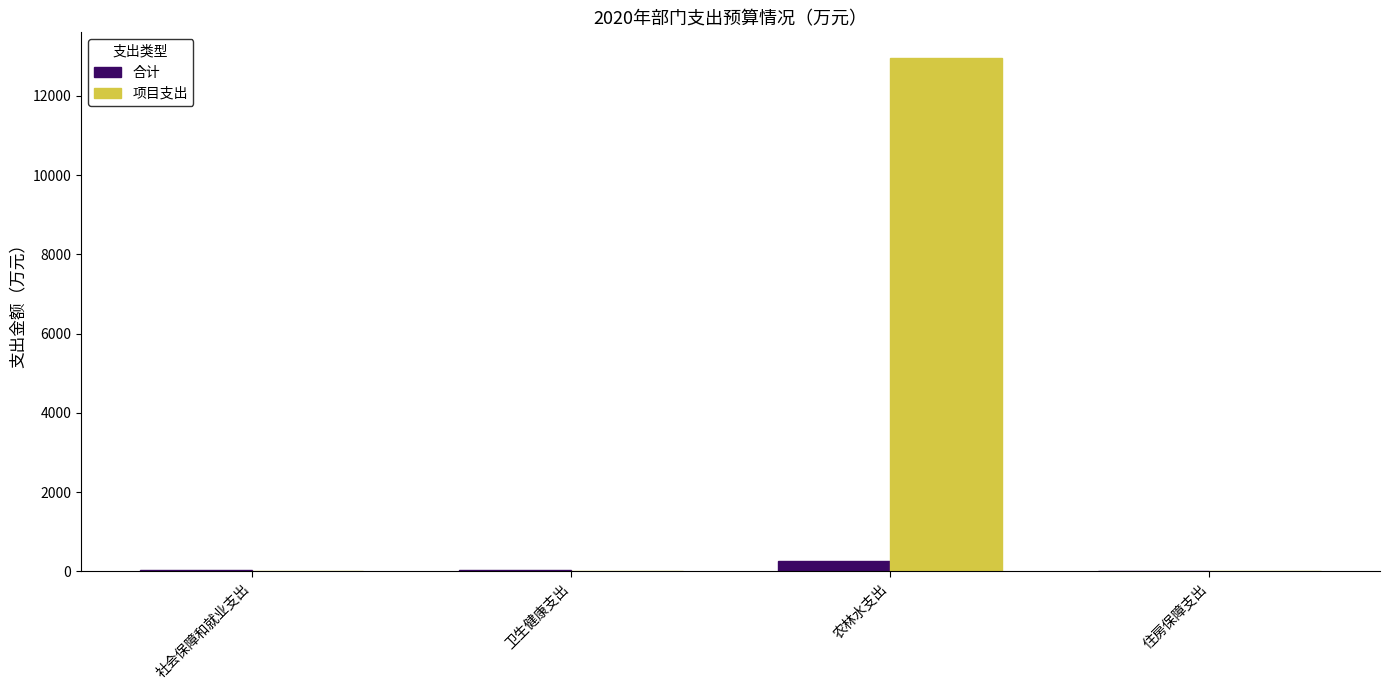

Count the number of data series in this chart.

2